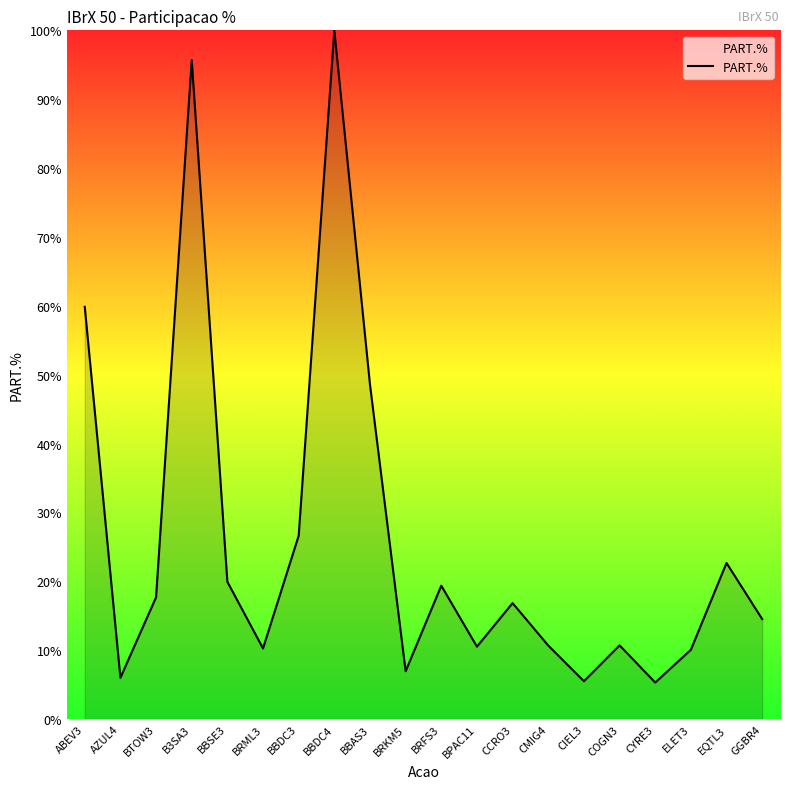

What is the difference between the maximum and second lowest values?

94.5